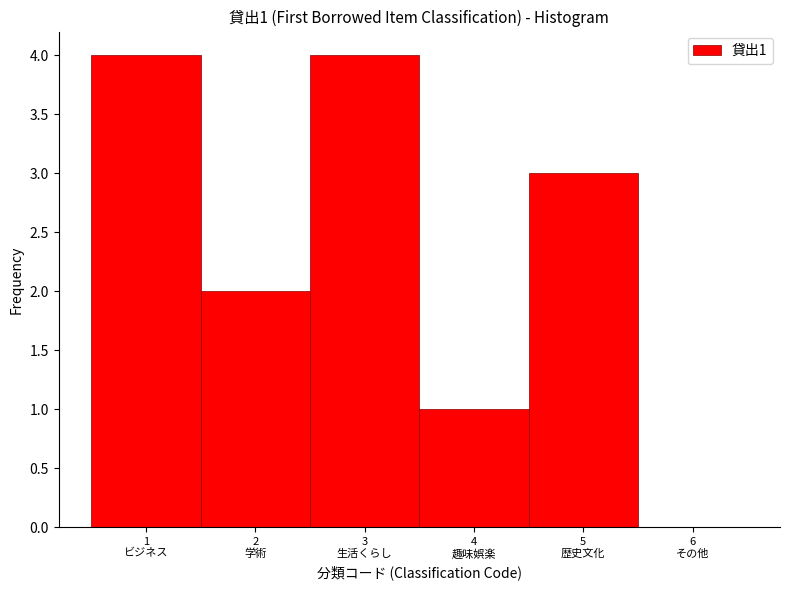

What is the maximum value shown in the chart?

4